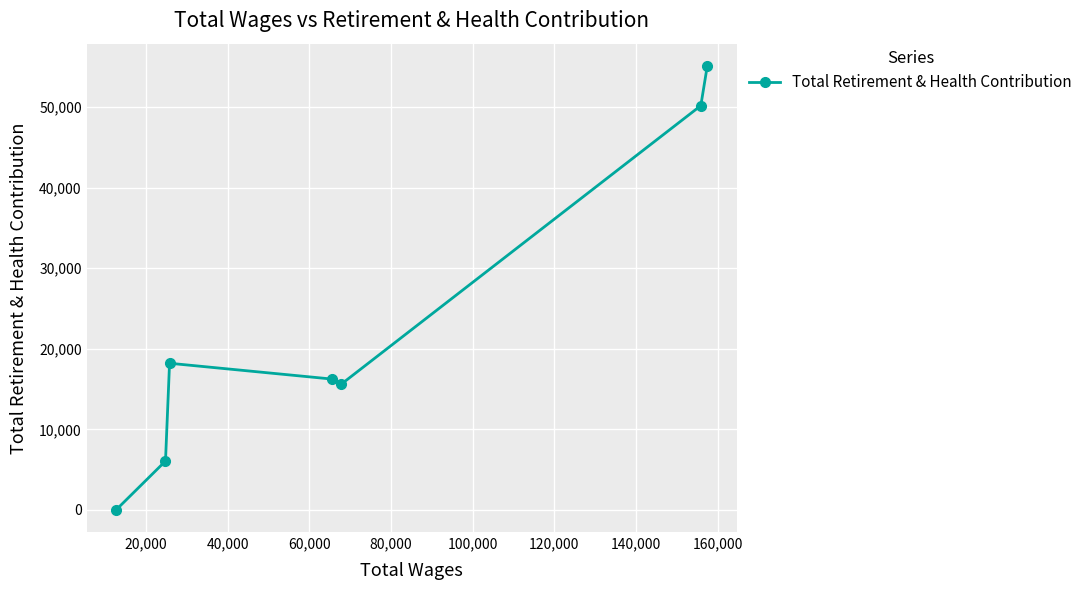

What is the sum of all values?

161443